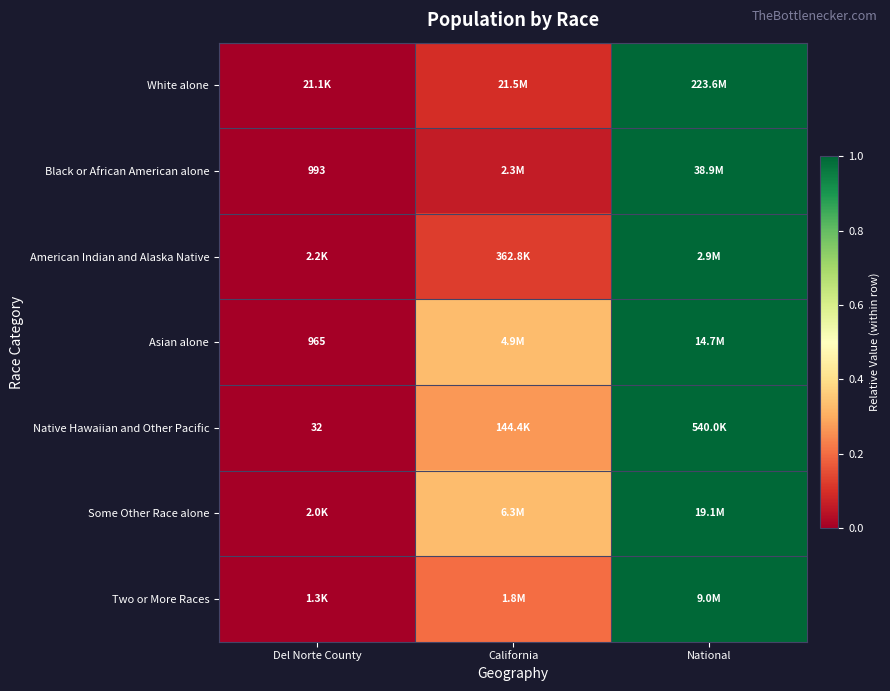

Is the value of Black or African American alone at Del Norte County greater than the value of Asian alone at Del Norte County?

Yes